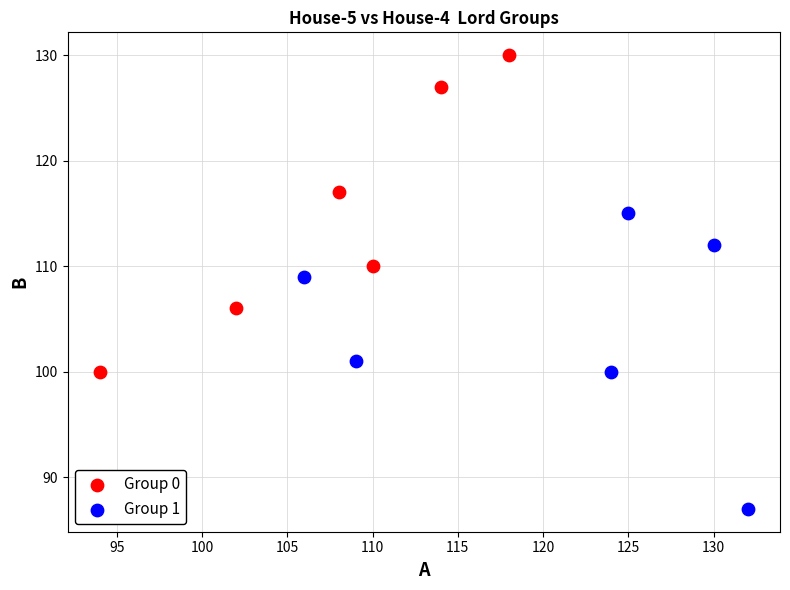

What are all the series names shown in the legend?

Group 0, Group 1